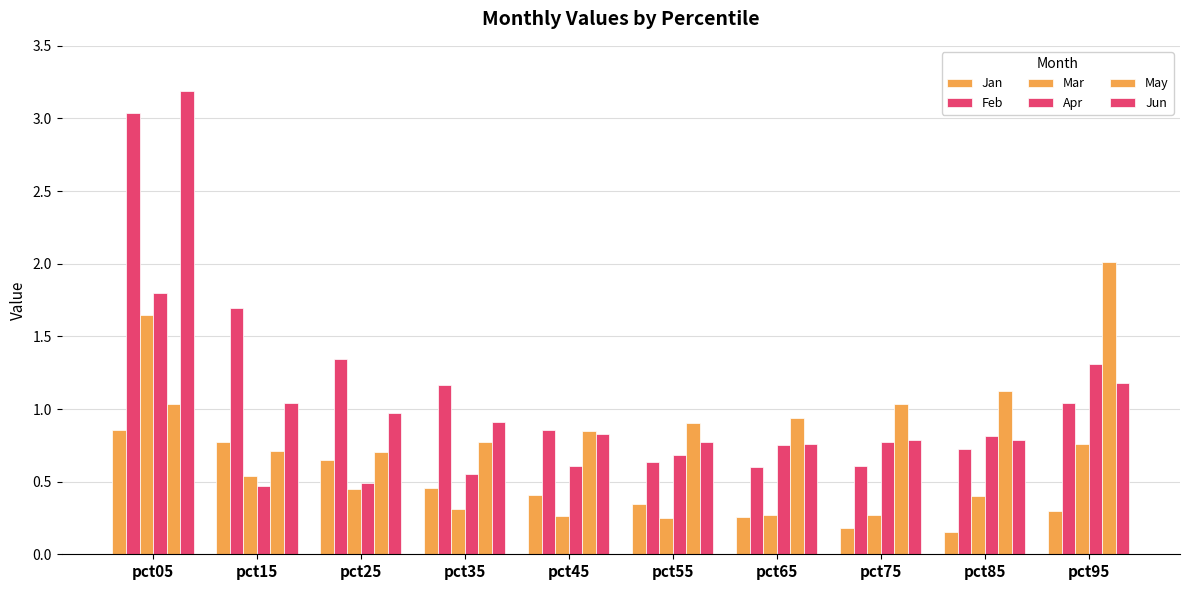

Count the number of data series in this chart.

6